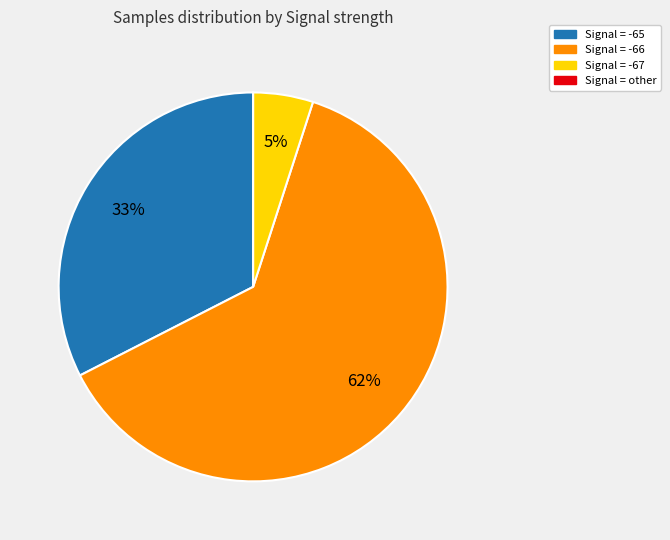

Combined, do Signal = -65 and Signal = -67 account for over 50%?

No